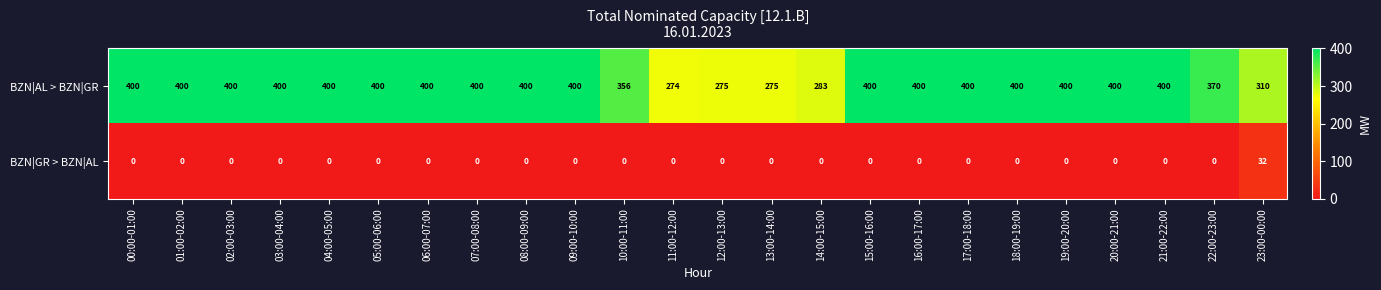

Between 11:00-12:00 and 12:00-13:00, which series saw the biggest shift?

BZN|AL > BZN|GR